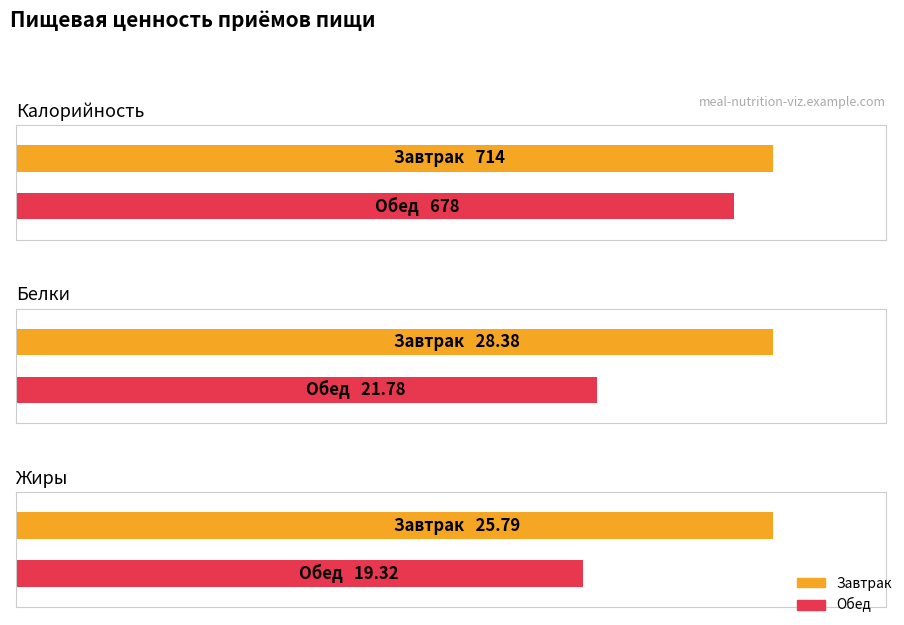

What is the value of the Жиры bar at the 1st from the left?

25.8